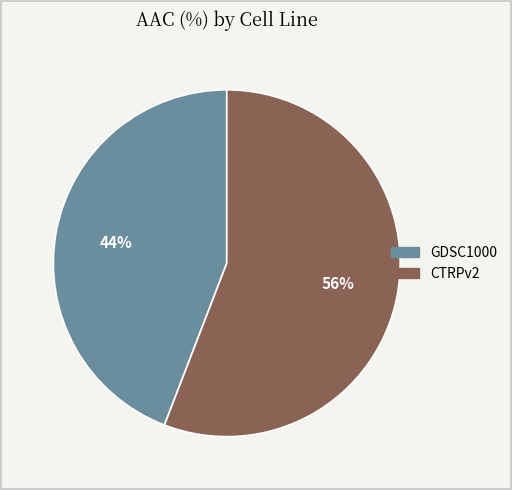

Is it true that CTRPv2 is 56% of the pie?

True